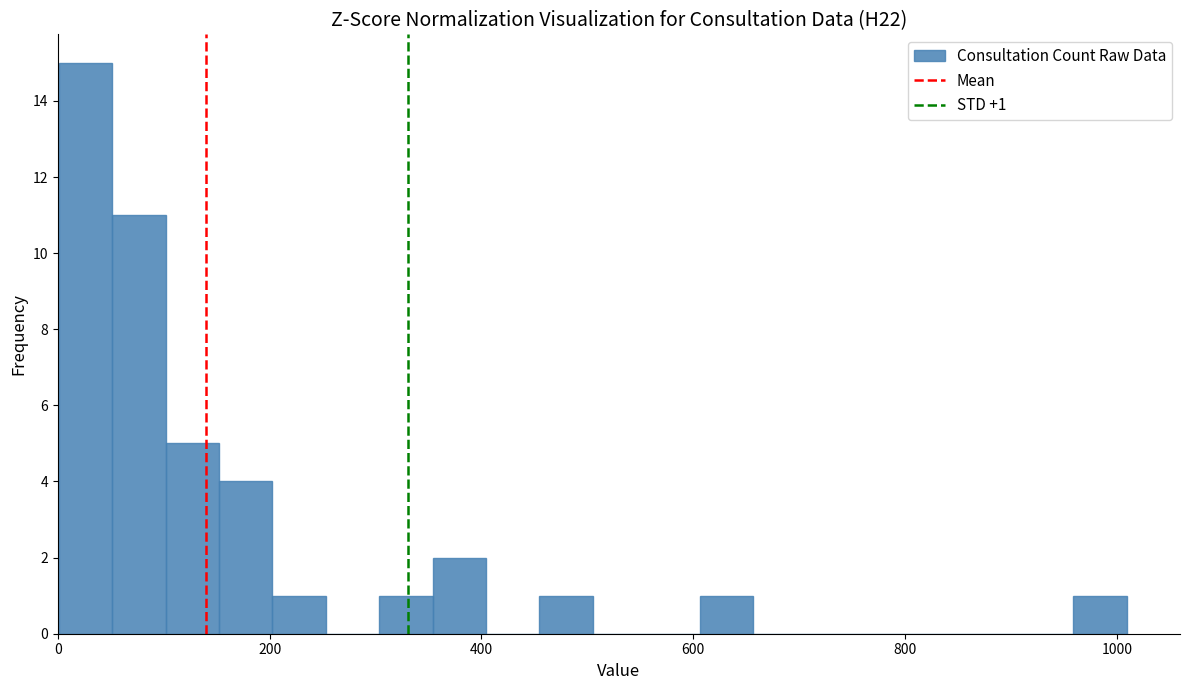

Around what value on the x-axis is the tallest bar? Give the approximate position of its centre, as read against the axis.

20